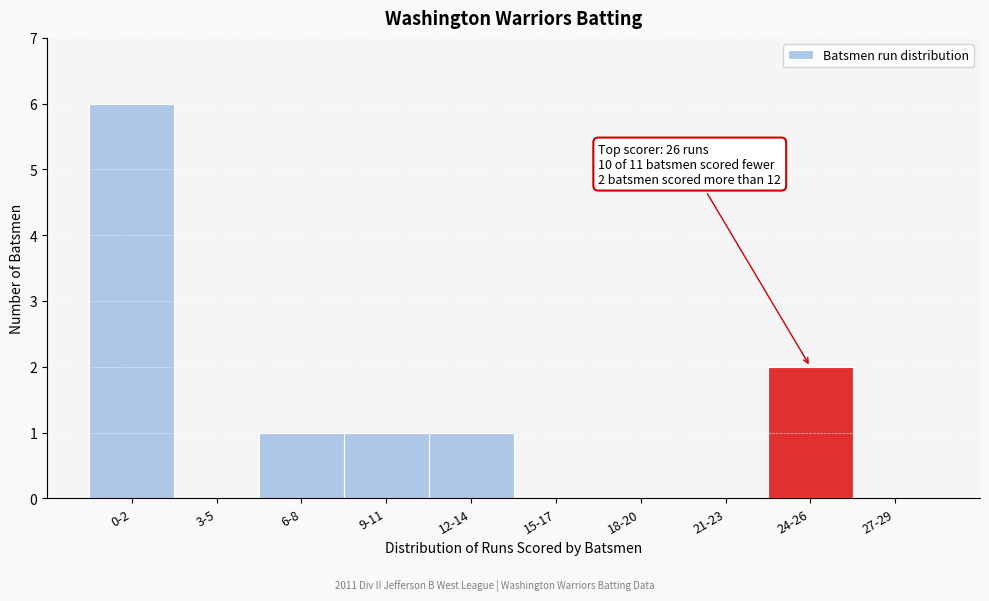

Reading left to right, what are all the values shown in this chart?

0-2=6	3-5=0	6-8=1	9-11=1	12-14=1	15-17=0	18-20=0	21-23=0	24-26=2	27-29=0